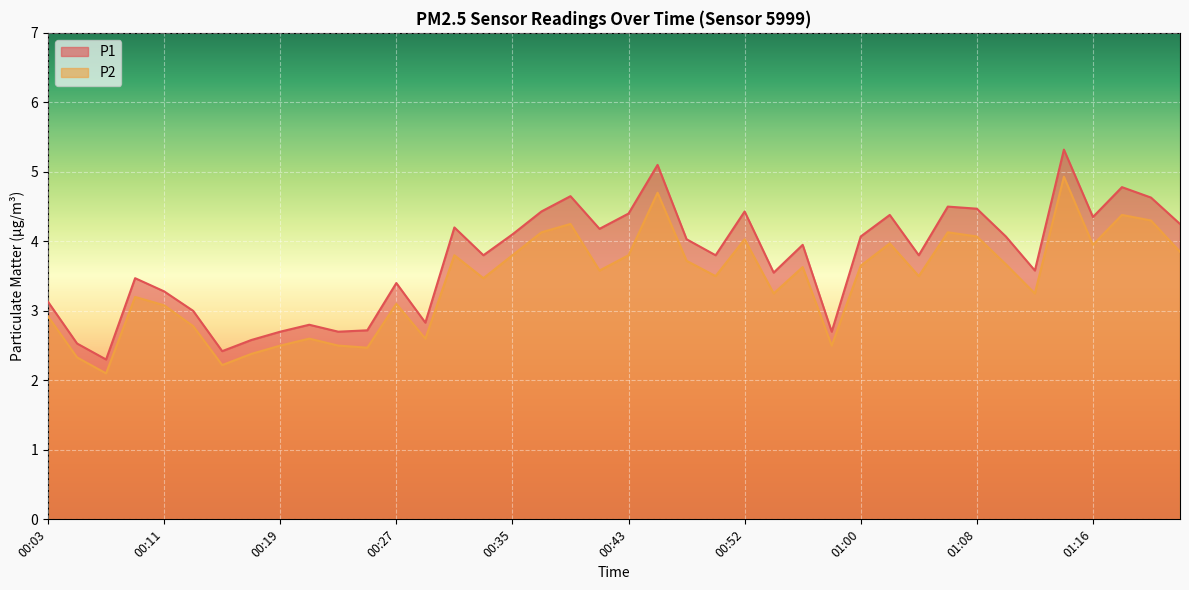

Which series changed the most between 00:35 and 00:50?

P1